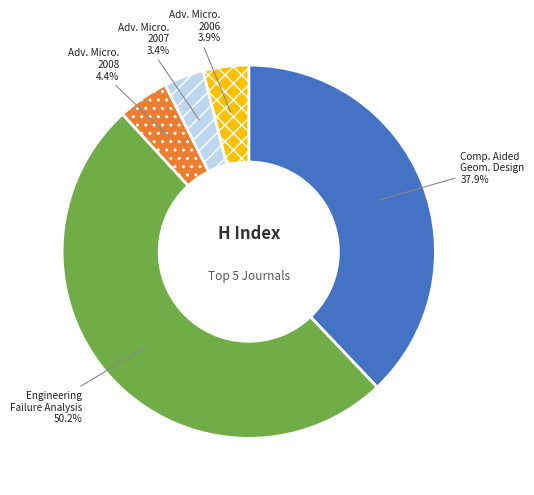

Is it true that Engineering Failure Analysis is 42% of the pie?

False